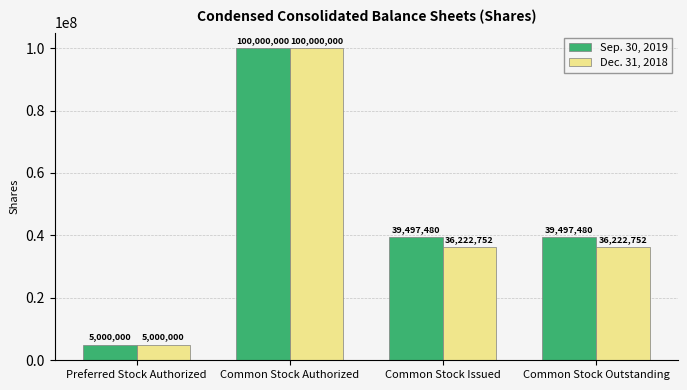

Is the value of Dec. 31, 2018 at Common Stock Issued greater than the value of Sep. 30, 2019 at Common Stock Authorized?

No